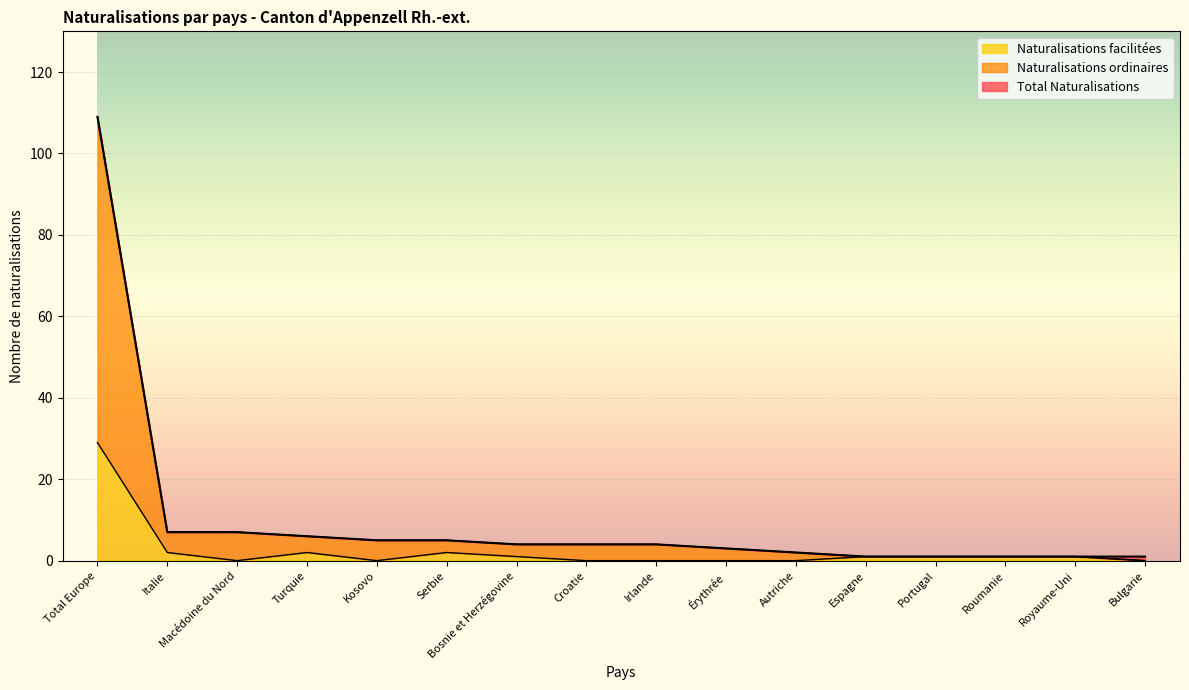

What is the label of the 12th point from the right?

Kosovo